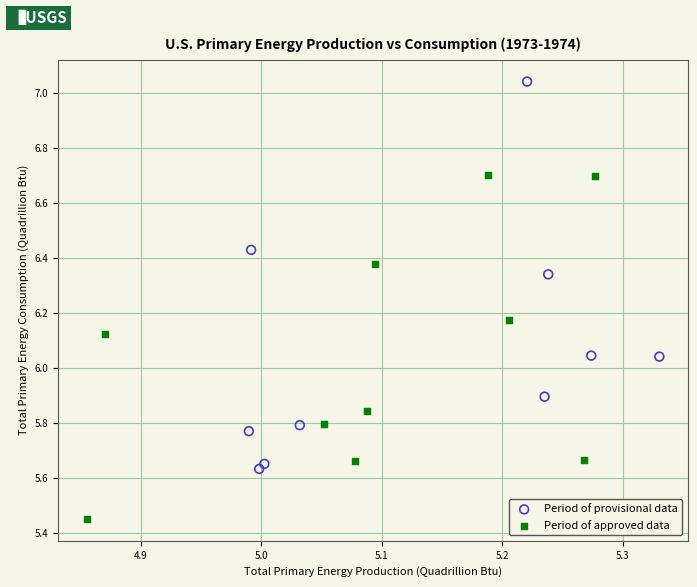

Which series has the largest Y range (max minus min)?

Period of provisional data